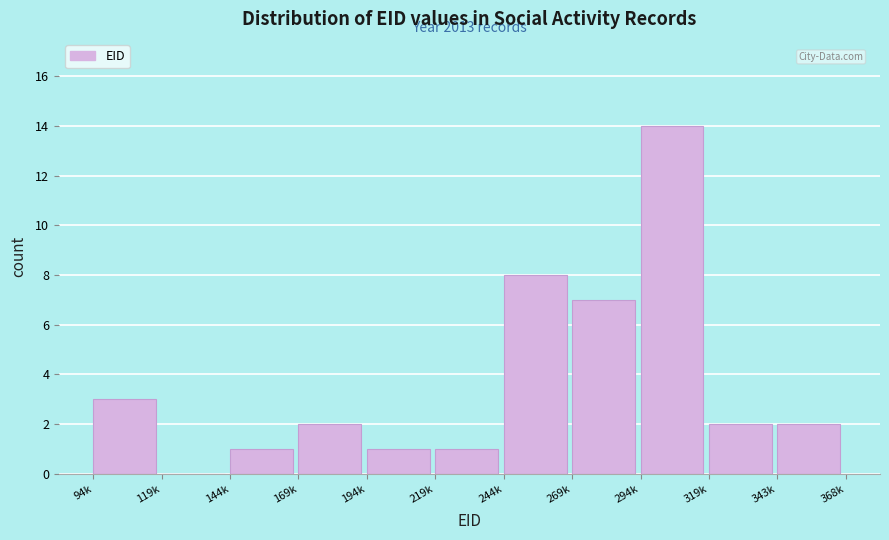

Reading left to right, transcribe all the data shown in this chart.

94k=3	119k=0	144k=1	169k=2	194k=1	219k=1	244k=8	269k=7	294k=14	319k=2	343k=2